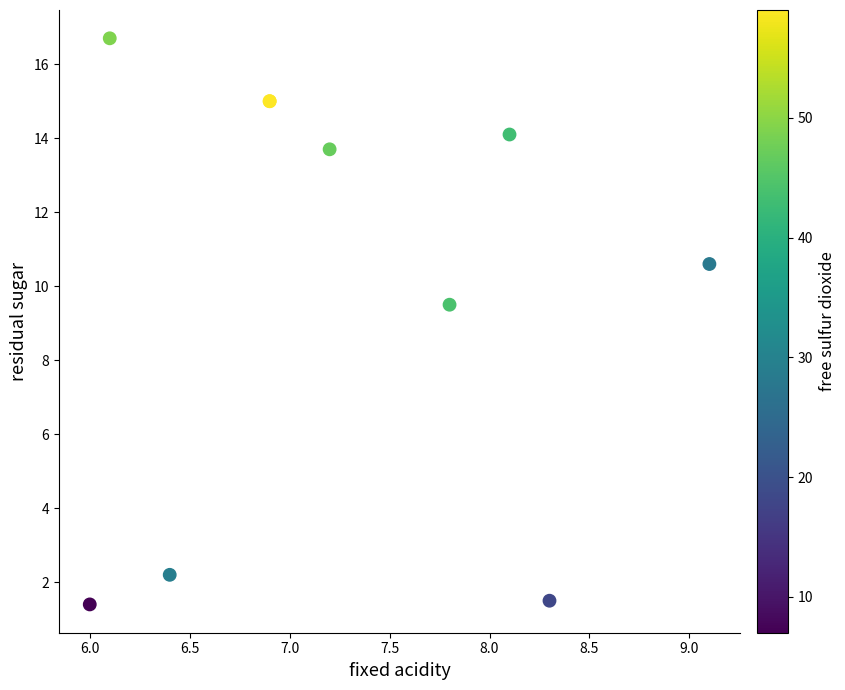

What Y value in the scatter plot is closest to 9?

9.5